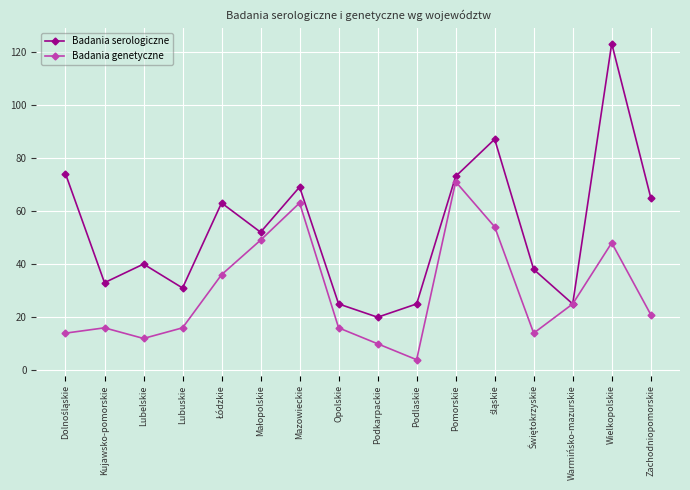

Which series has the largest range (max minus min)?

Badania serologiczne